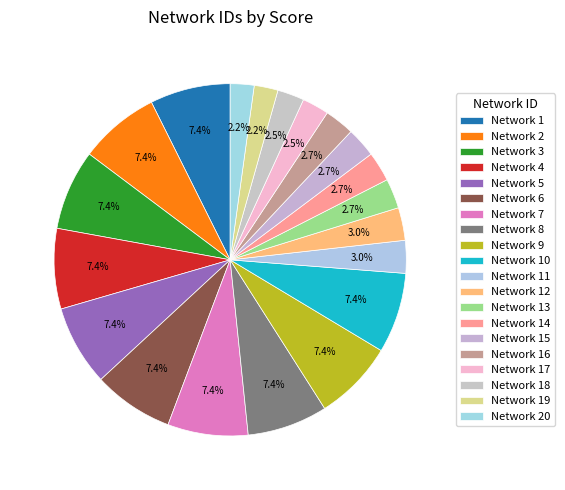

How many slices are in this pie chart?

20